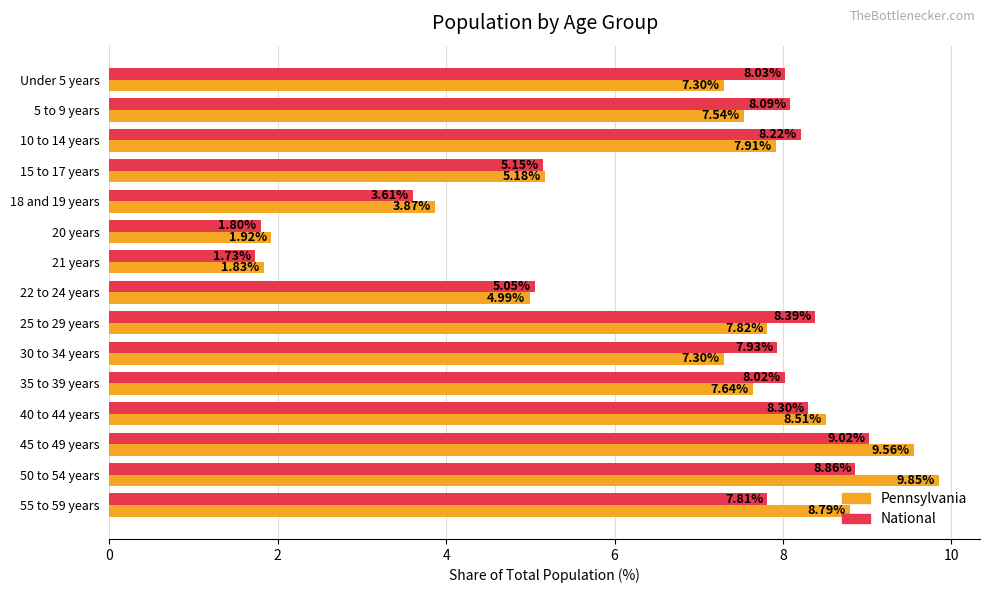

What is the sum of all Pennsylvania values?

100.0